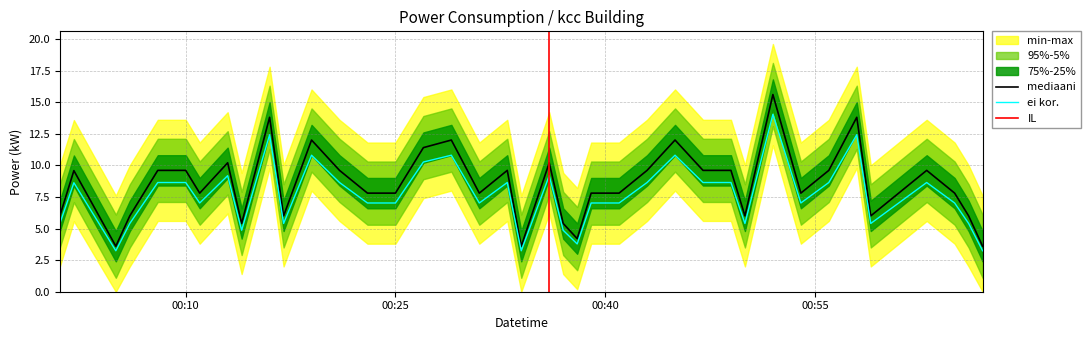

What is the greatest value displayed?

15.6